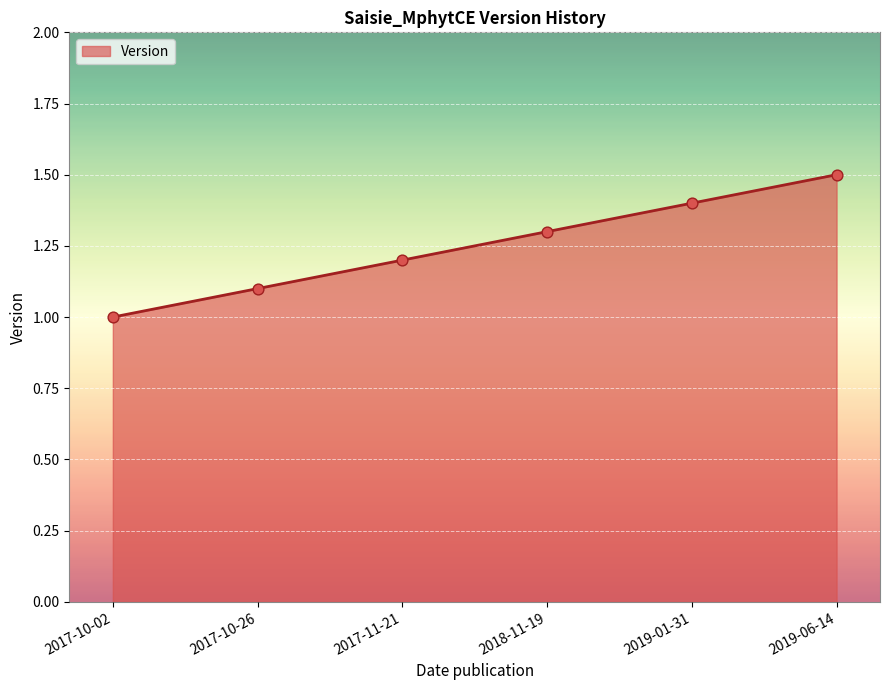

Between 2019-01-31 and 2018-11-19, which is larger?

2019-01-31